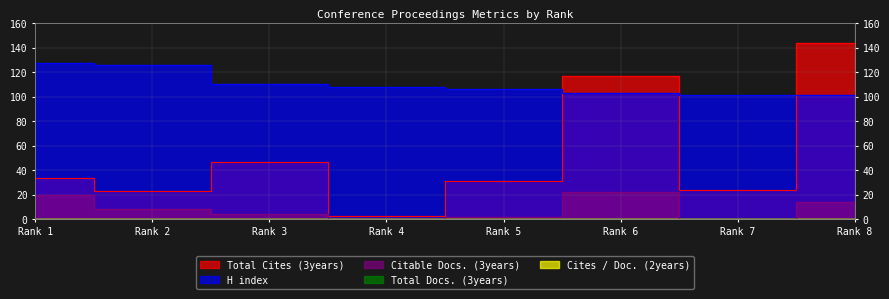

What is the value of the H index point at the 4th from the left?

108